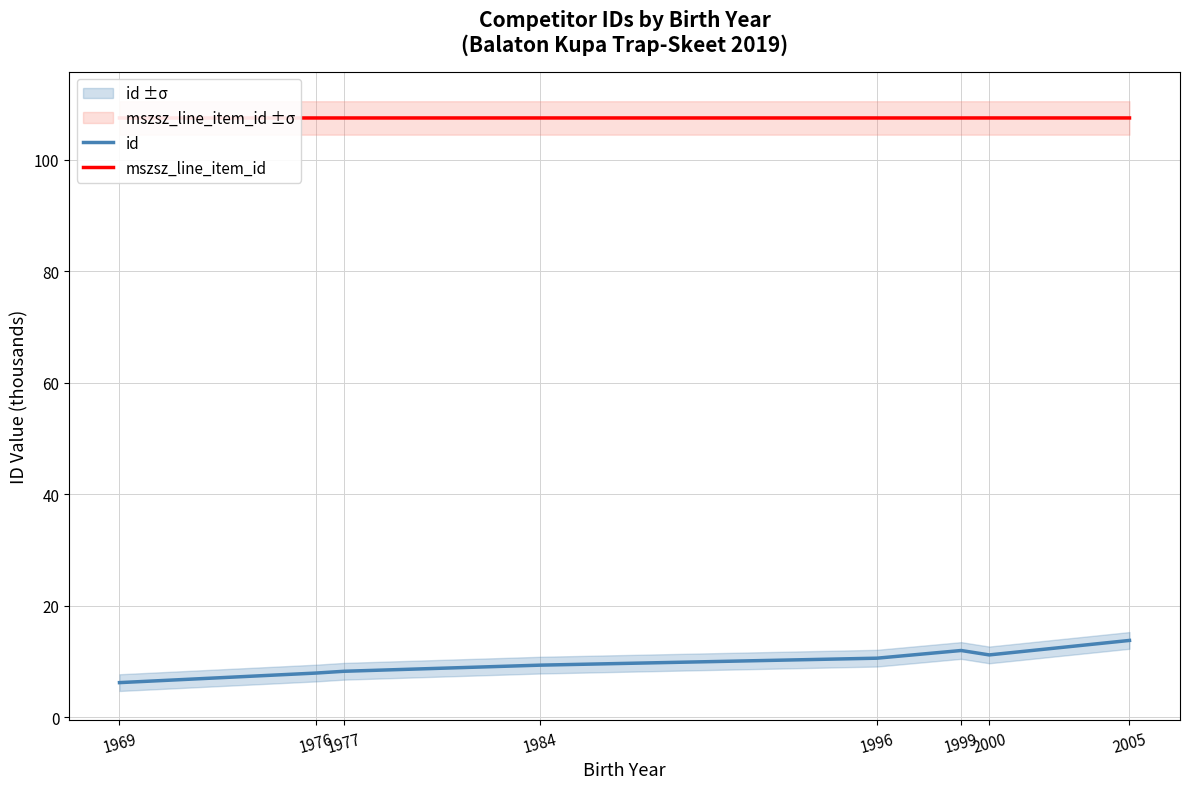

Reading left to right, list all the values displayed in this chart.

id: 1969=6.2	1976=7.9	1977=8.2	1984=9.3	1996=10.6	1999=12.0	2000=11.2	2005=13.8
mszsz_line_item_id: 1969=107.5	1976=107.5	1977=107.5	1984=107.5	1996=107.5	1999=107.5	2000=107.5	2005=107.5